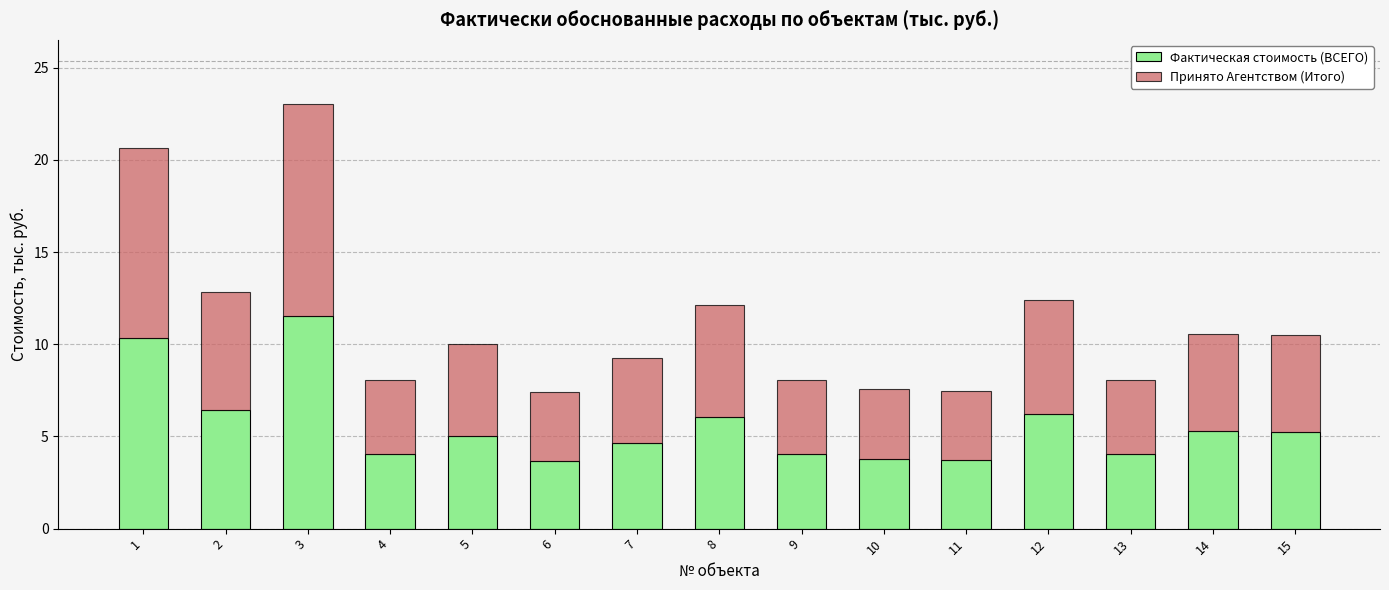

At which category is the sum across all series the highest?

3